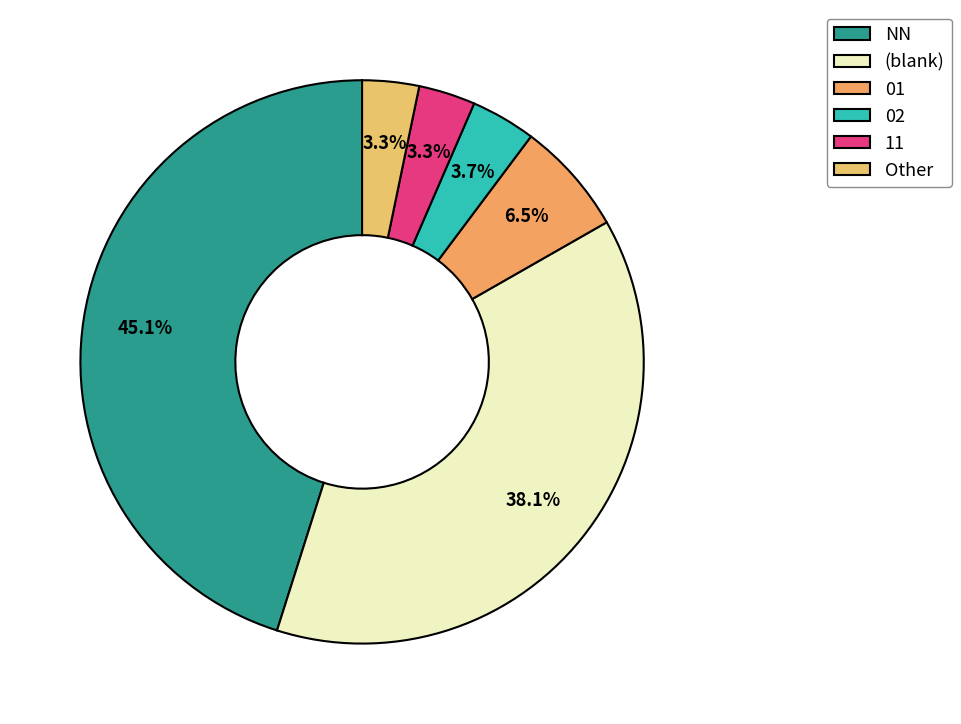

Which slice is the smallest?

11